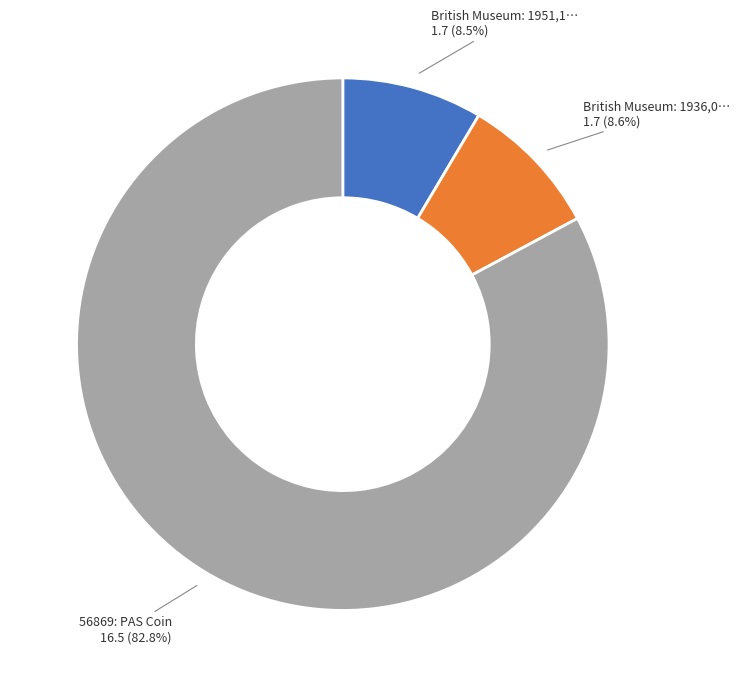

Is there any slice that represents more than half of the pie?

Yes